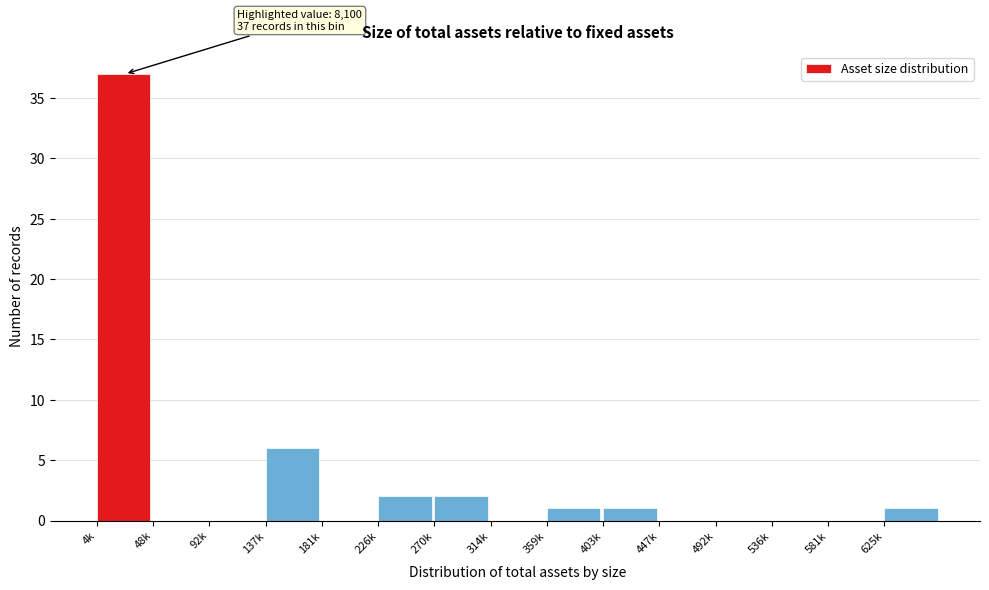

Reading left to right, list all the values displayed in this chart.

4k=37	48k=0	92k=0	137k=6	181k=0	226k=2	270k=2	314k=0	359k=1	403k=1	447k=0	492k=0	536k=0	581k=0	625k=1